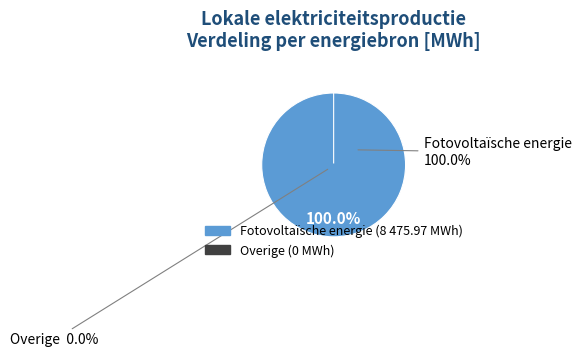

What percentage is the Fotovoltaïsche energie slice, to the nearest percent?

100%